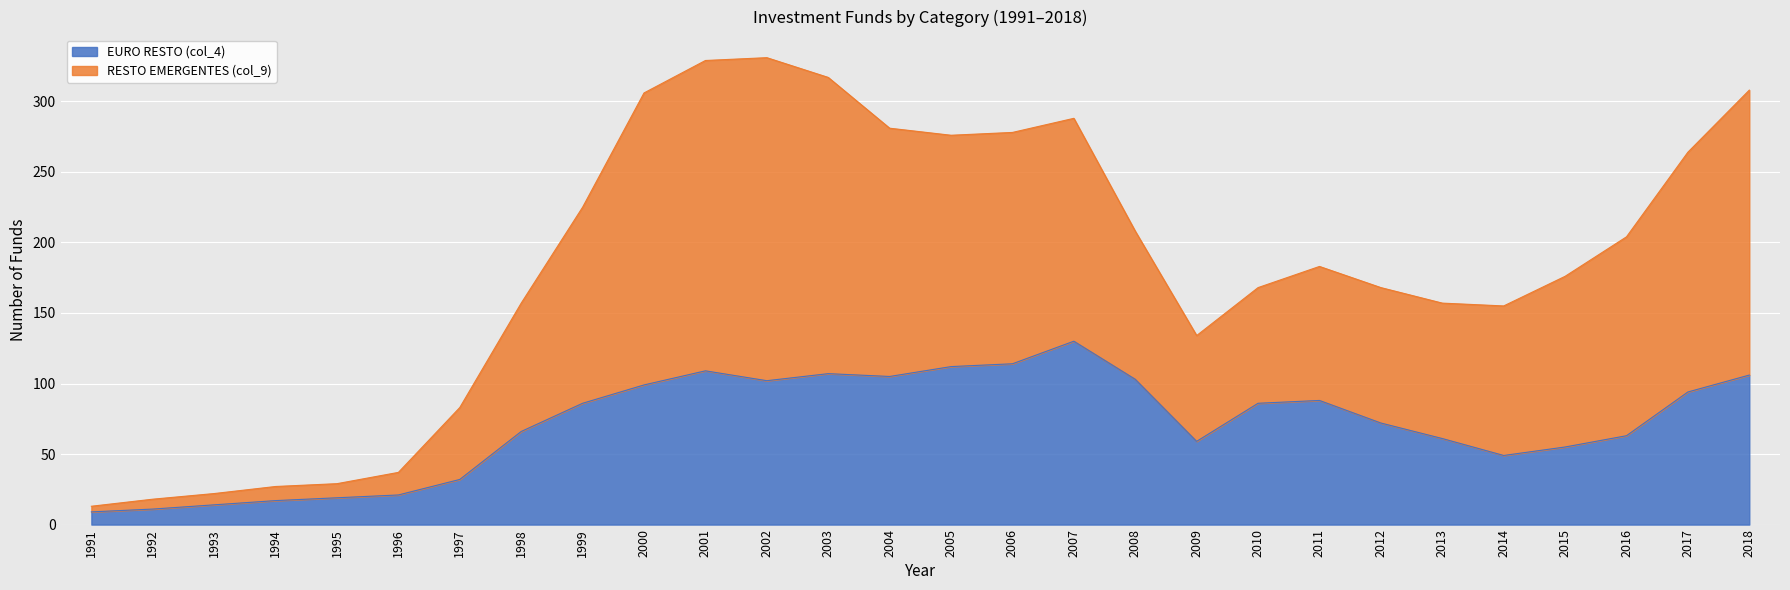

Which series has the widest spread of values?

RESTO EMERGENTES (col_9)